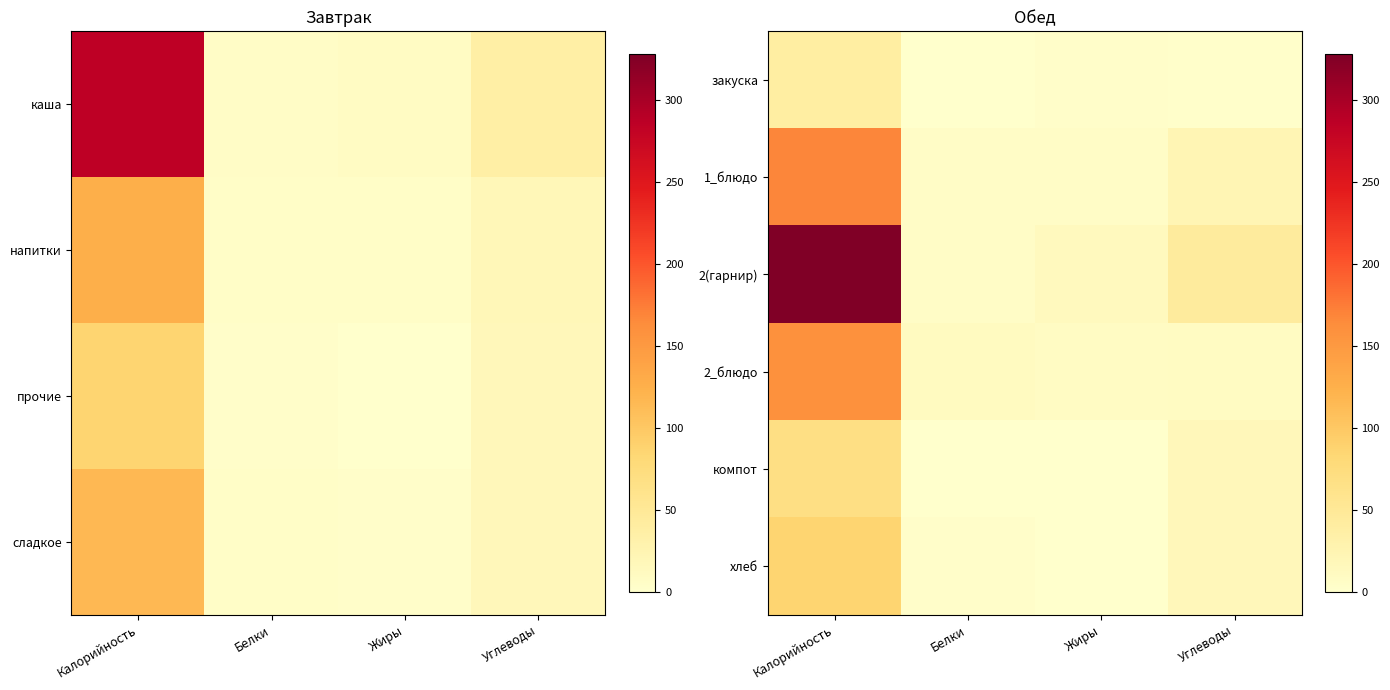

At Углеводы, list the series in order from largest to smallest.

2(гарнир), 1_блюдо, хлеб, компот, 2_блюдо, закуска